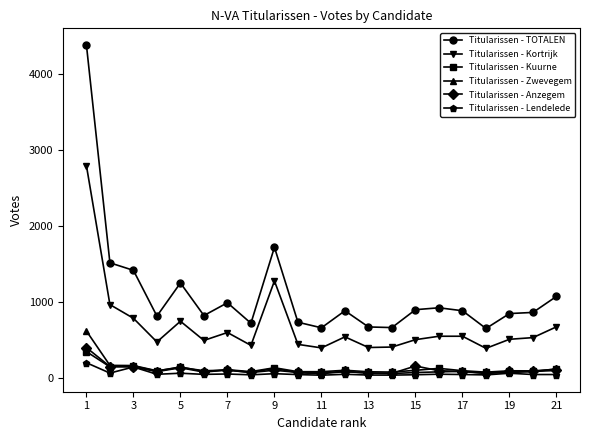

True or false: Titularissen - TOTALEN and Titularissen - Kortrijk intersect in this chart.

False